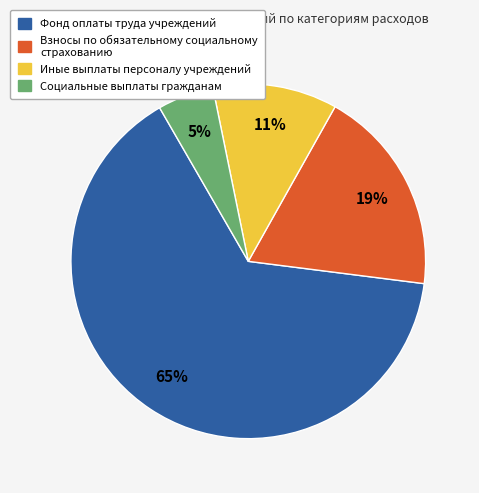

What is the smallest slice in the pie chart?

Социальные выплаты гражданам